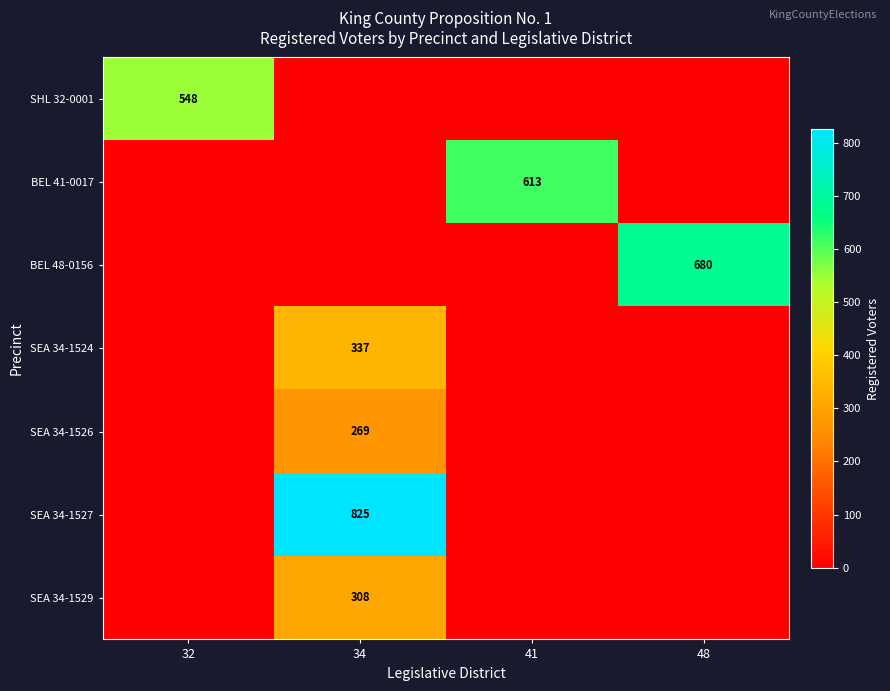

What is the difference between the maximum and minimum values in the SEA 34-1526 series?

269